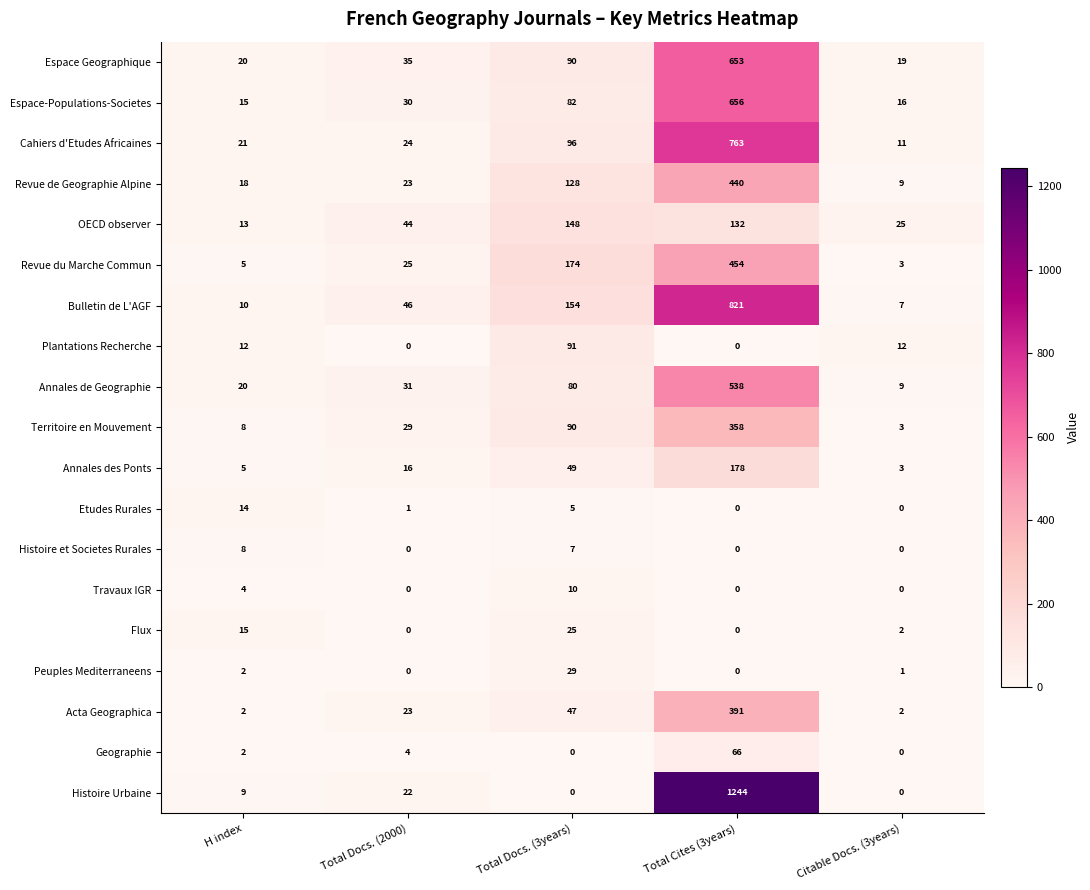

What is the difference between the Territoire en Mouvement values at Citable Docs. (3years) and Total Docs. (3years)?

87